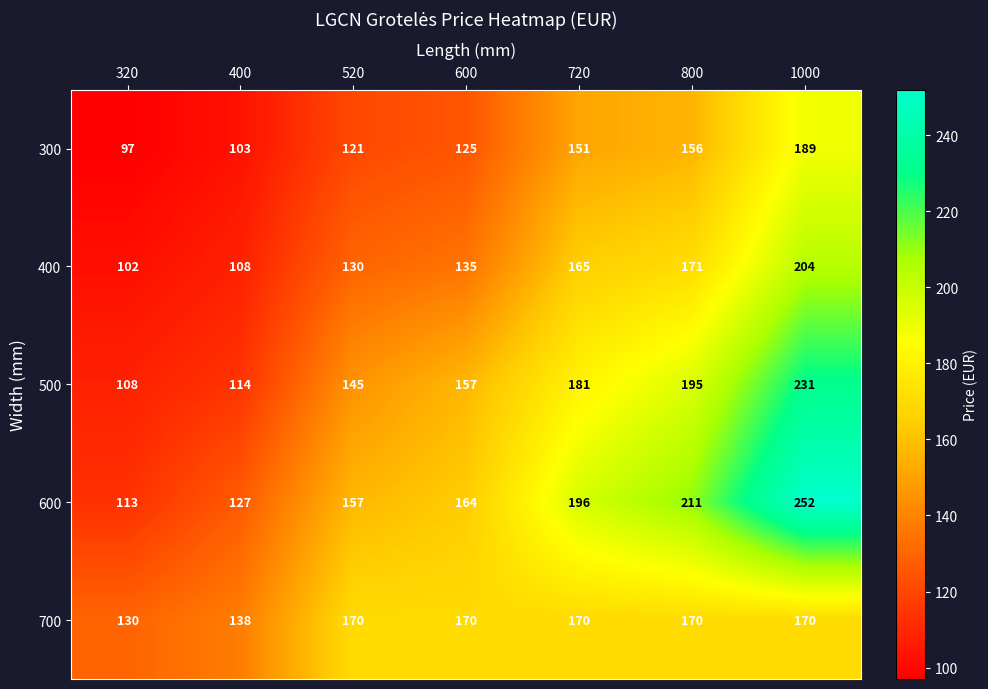

At how many categories does at least one series exceed 151?

5